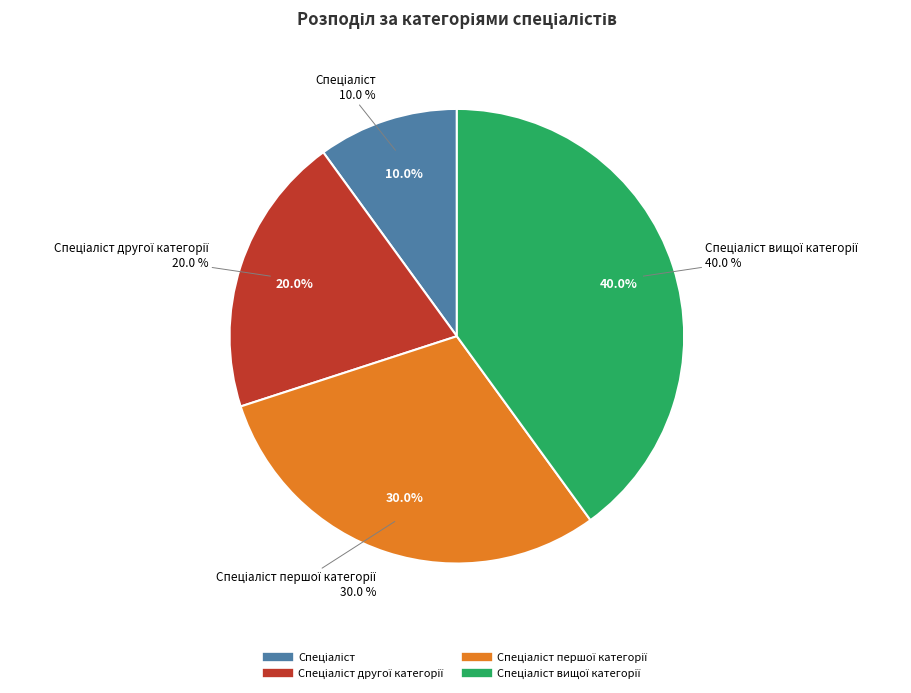

Approximately how many times larger is the value at Спеціаліст compared to Спеціаліст другої категорії?

0.5